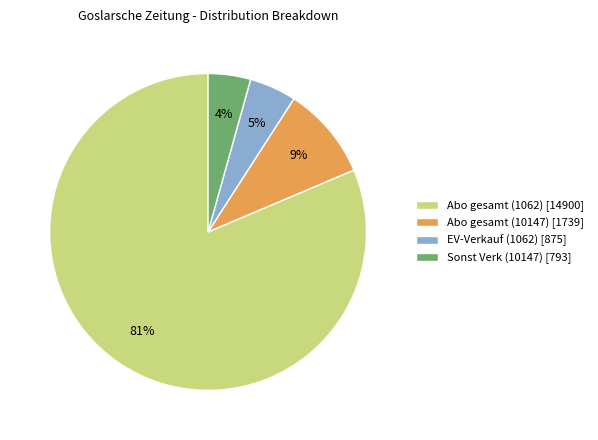

To the nearest percent, what is the difference between the EV-Verkauf (1062) [875] and Abo gesamt (1062) [14900] slice percentages?

77%